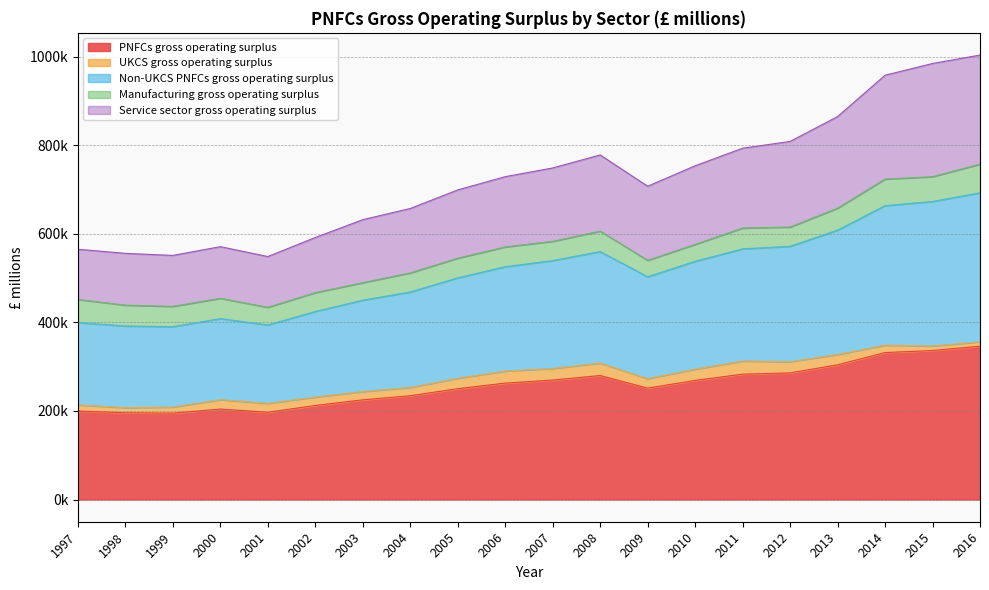

What is the difference between the highest and lowest values at 2000?

366644